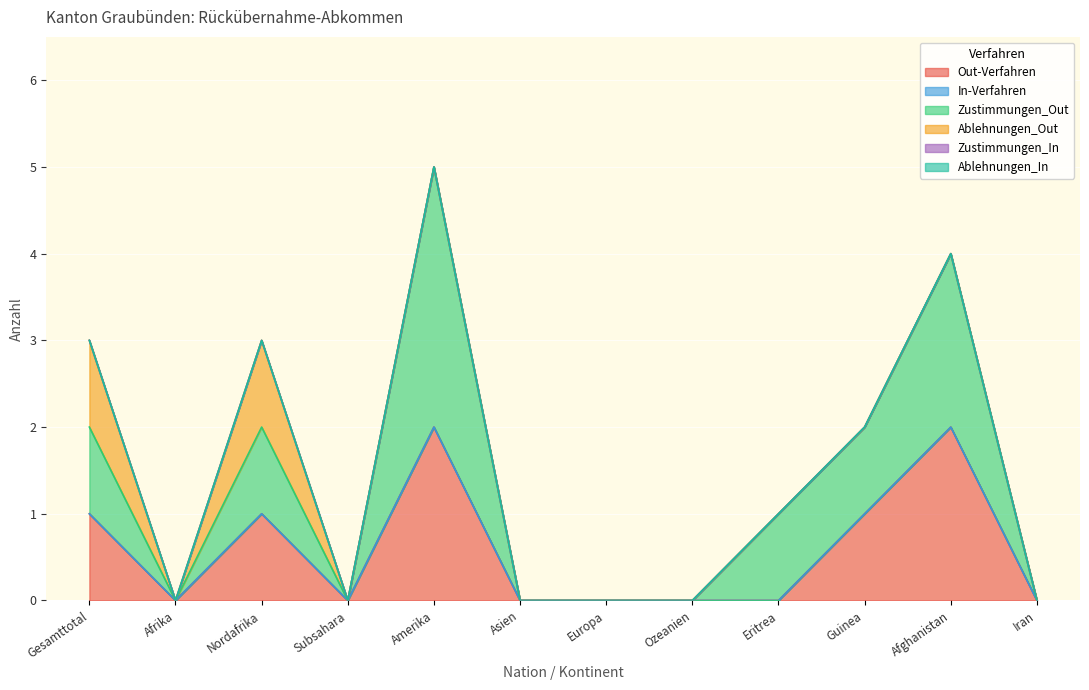

Is it true that Ablehnungen_Out equals 1 at Guinea?

False